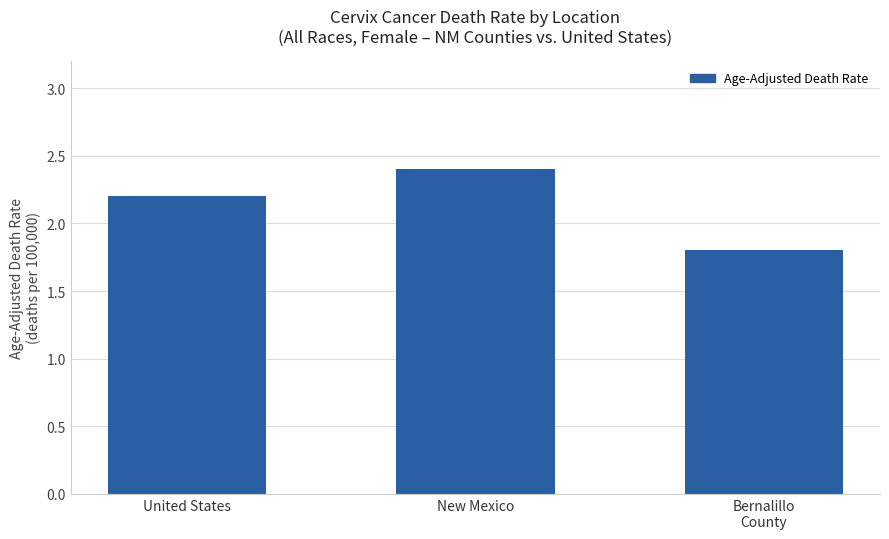

What is the label of the 3rd bar from the left?

Bernalillo
County